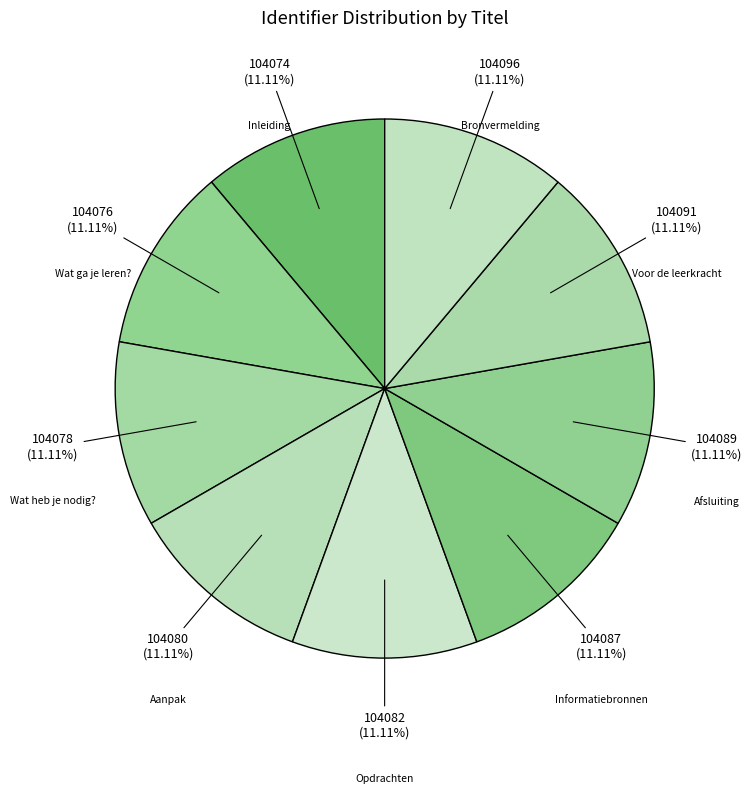

What percentage do Inleiding and Aanpak together represent?

22.2%